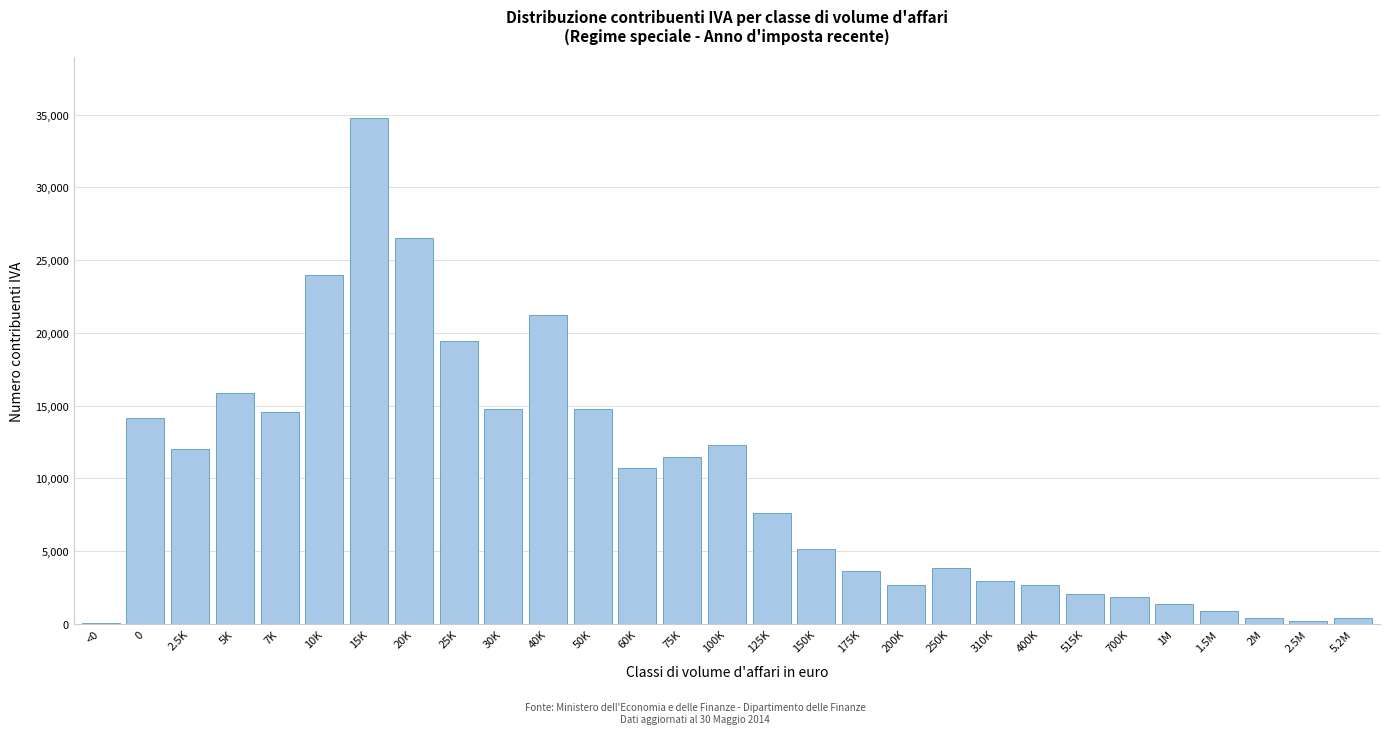

Is it true that the value at 150K is 5118?

True